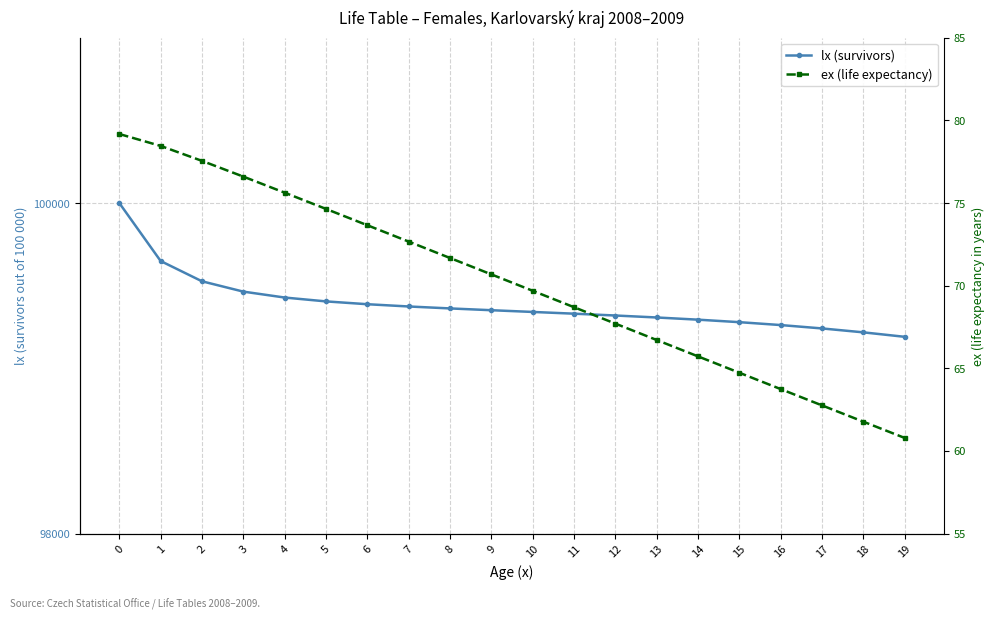

True or false: ex (life expectancy) and lx (survivors) cross at least once.

False